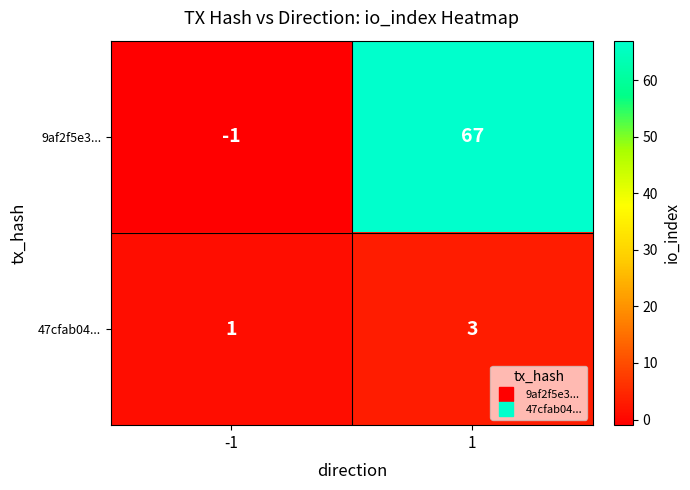

At how many categories does at least one series exceed 43?

1